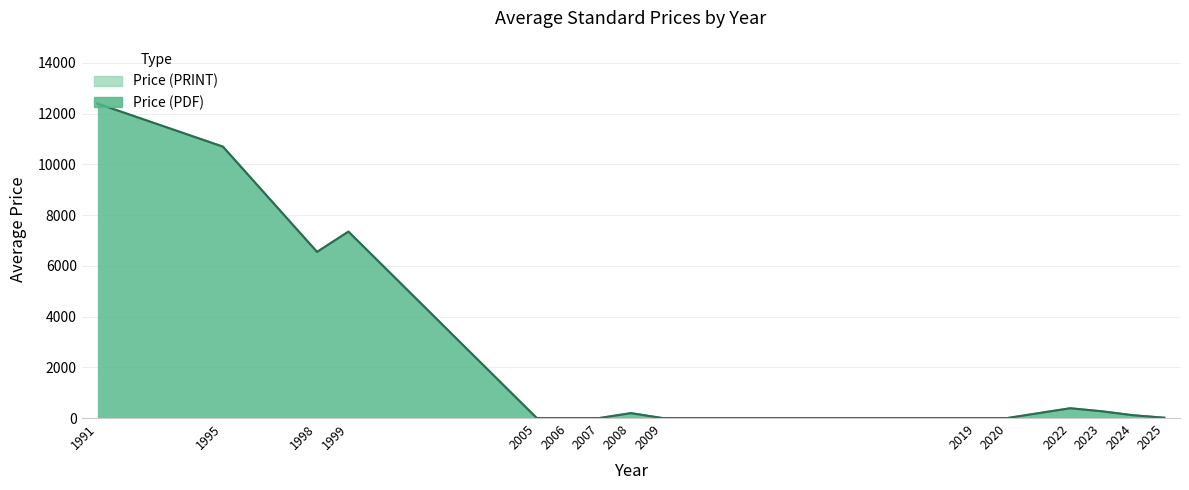

At how many categories does at least one series exceed 3558?

4